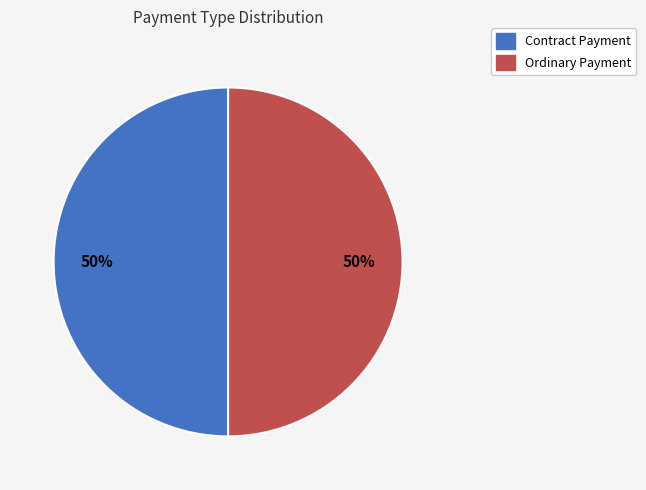

True or false: Contract Payment accounts for 50% of the total.

True